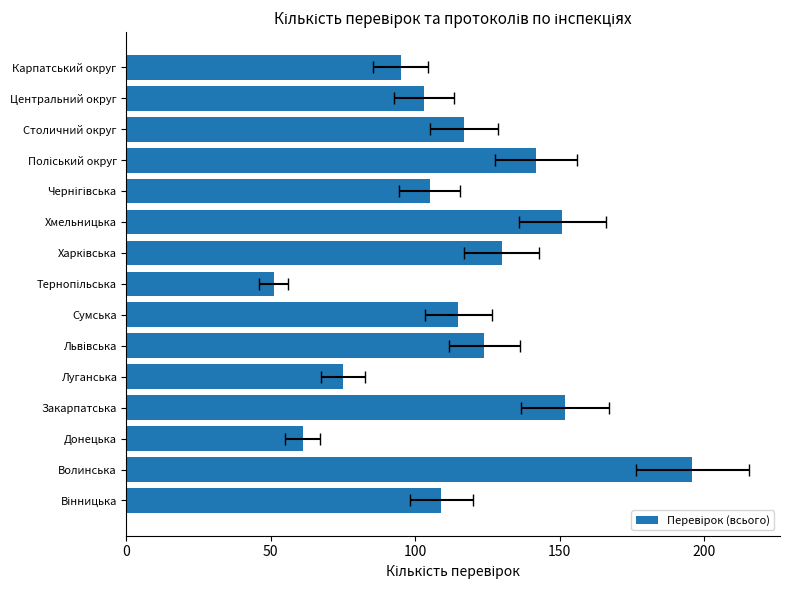

How many bars are there in total?

15